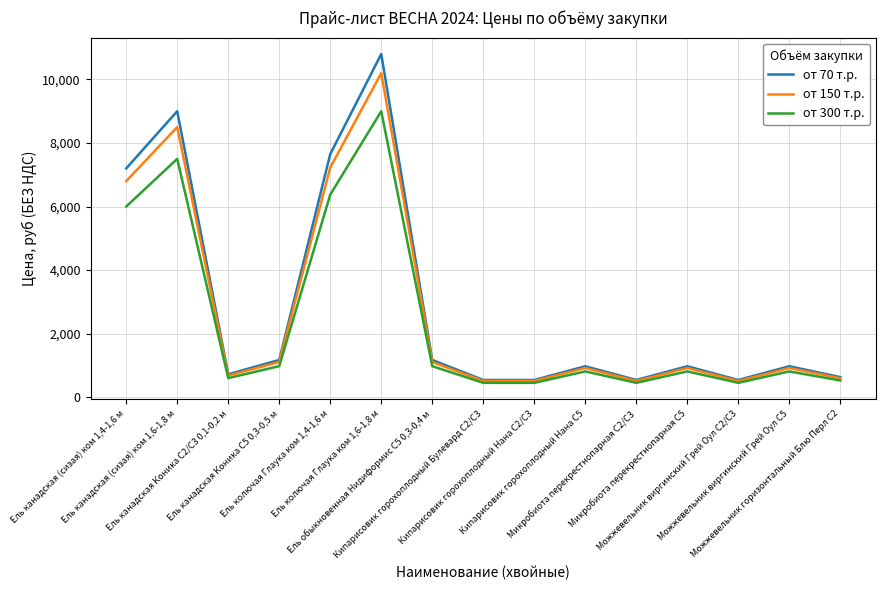

At which label does от 70 т.р. first exceed 972?

Ель канадская (сизая) ком 1,4-1,6 м